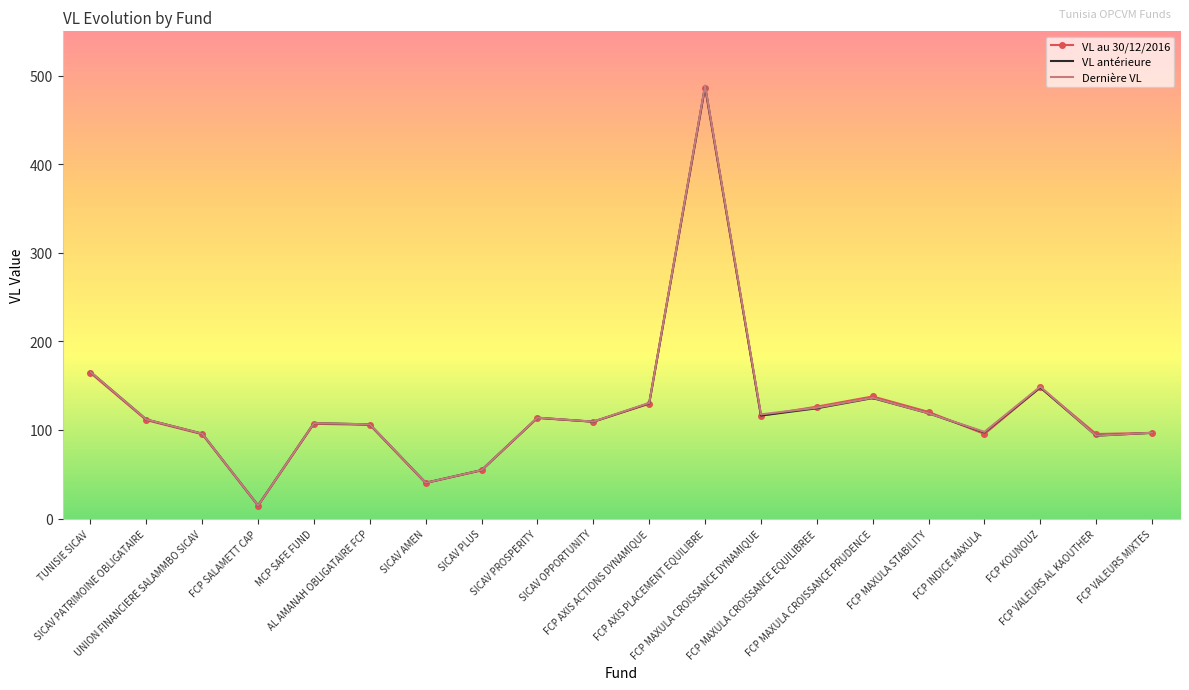

What is the sum of all Dernière VL values?

2475.5